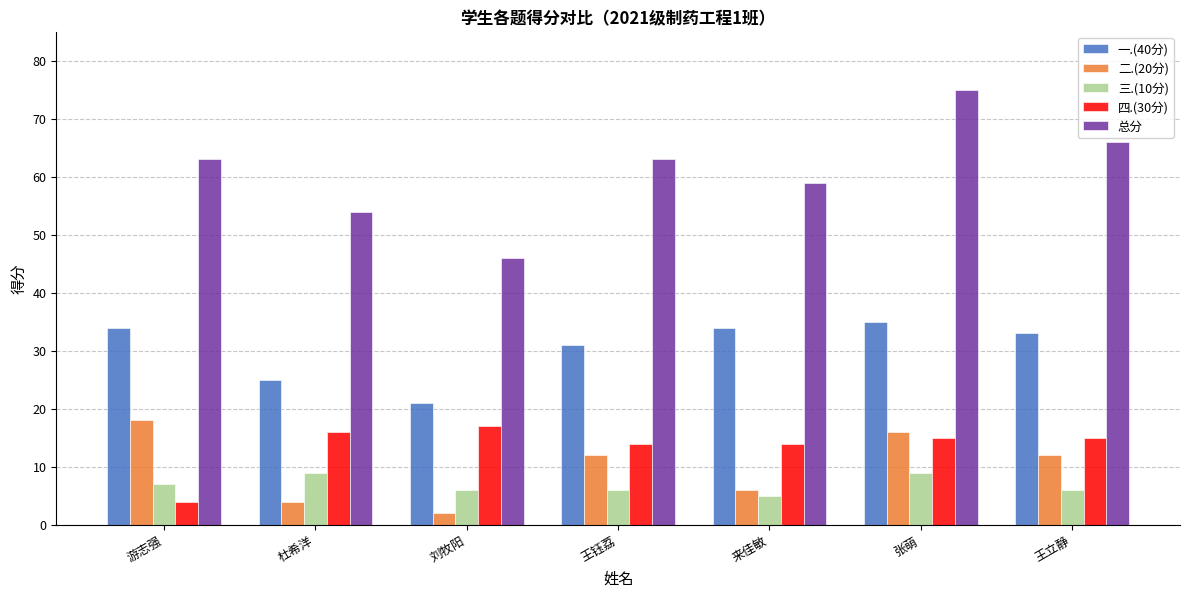

Reading left to right, transcribe all the data shown in this chart.

一.(40分): 34	25	21	31	34	35	33
二.(20分): 18	4	2	12	6	16	12
三.(10分): 7	9	6	6	5	9	6
四.(30分): 4	16	17	14	14	15	15
总分: 63	54	46	63	59	75	66